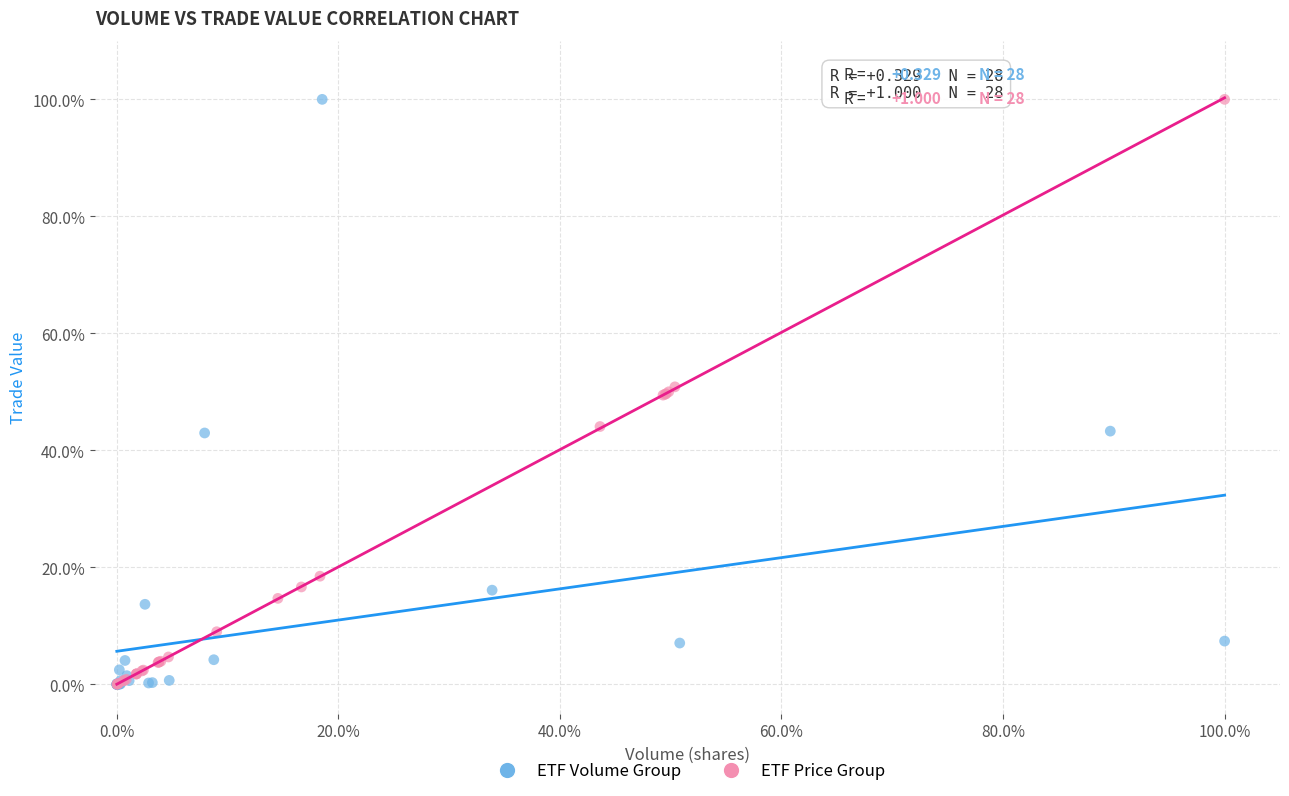

What are all the series names shown in the legend?

ETF Volume Group, ETF Price Group